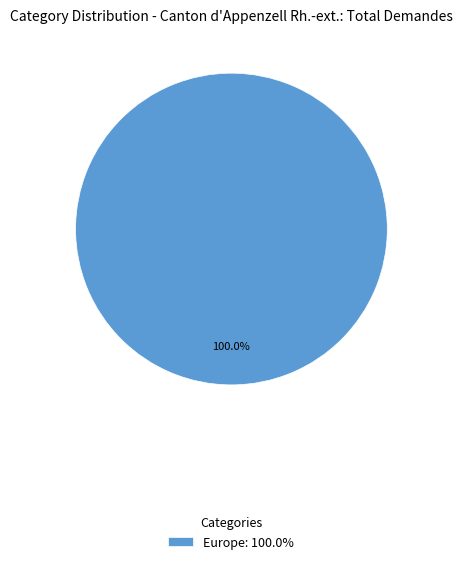

How many segments does this pie chart have?

1